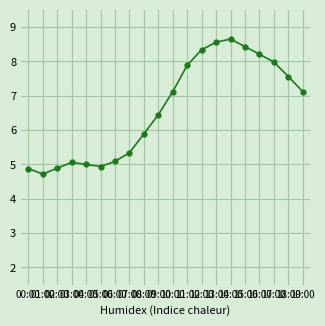

True or false: the data shows 12.2 at 11:00.

False